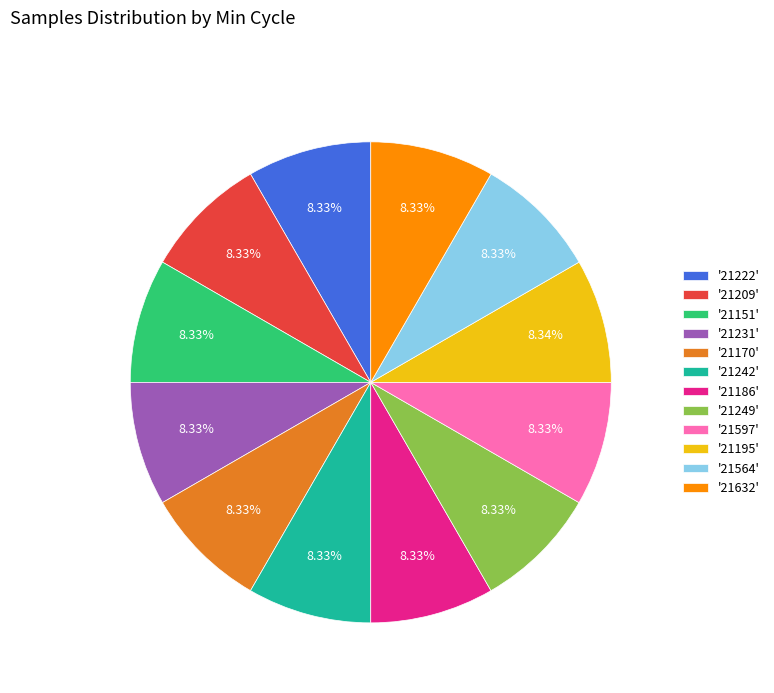

How many segments does this pie chart have?

12